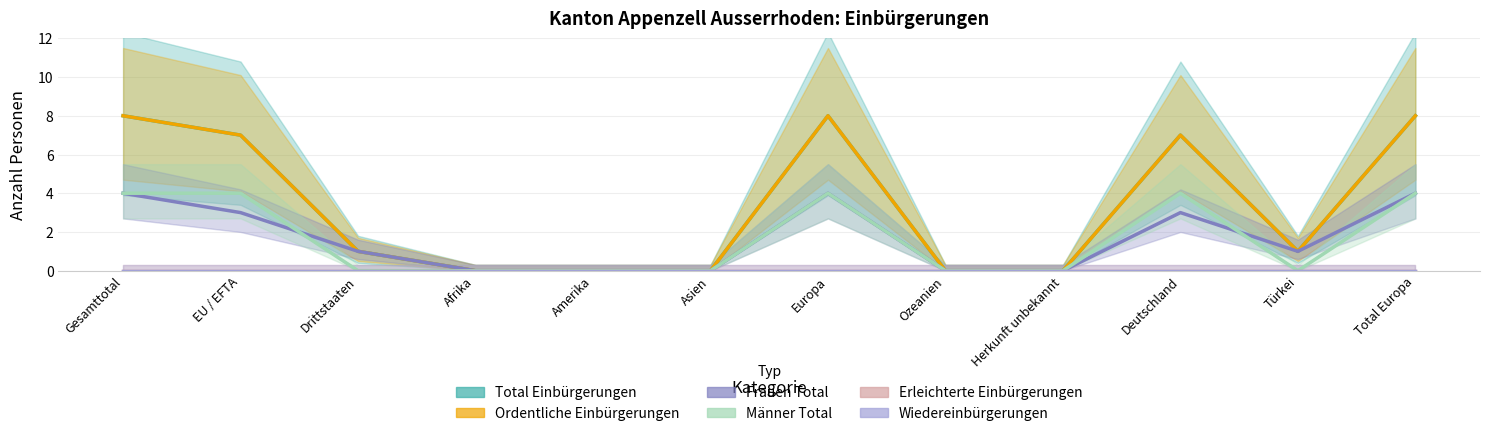

How many positive values does the Männer Total series have?

5